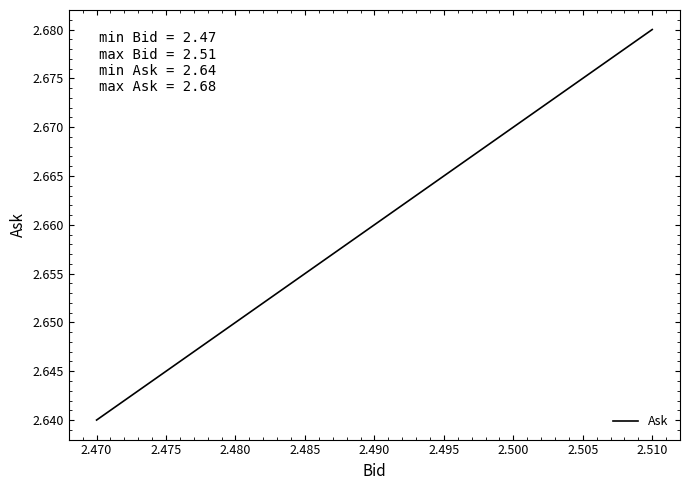

Is it true that the value at 2.470 is 1.8?

False